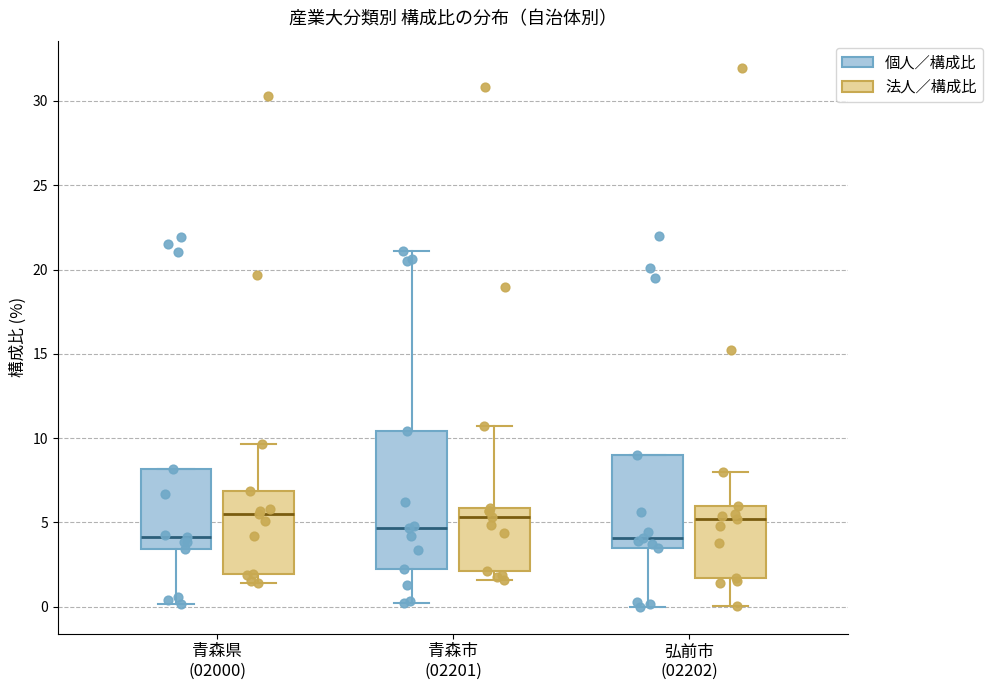

Comparing the boxes themselves (not the whiskers), which one is the tallest?

青森市 (02201) (個人／構成比)